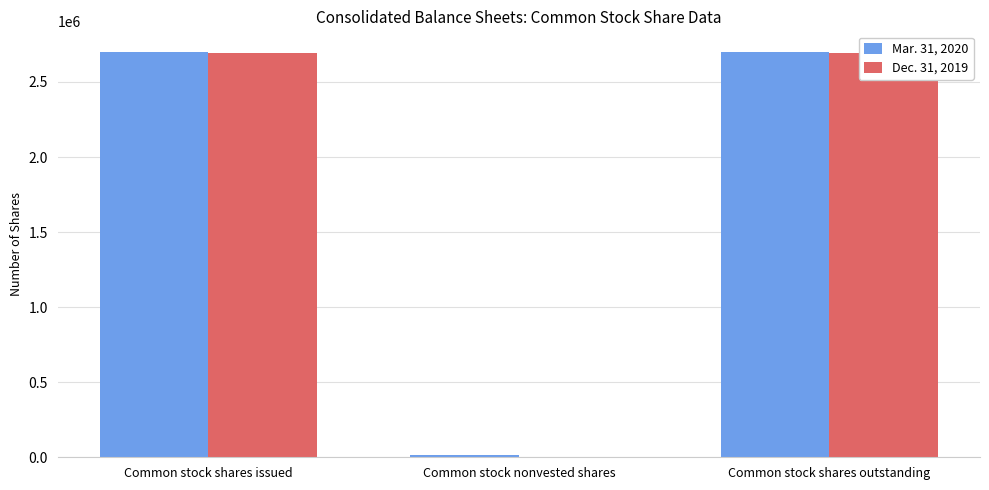

The value of Dec. 31, 2019 at Common stock nonvested shares is 821. True or false?

False